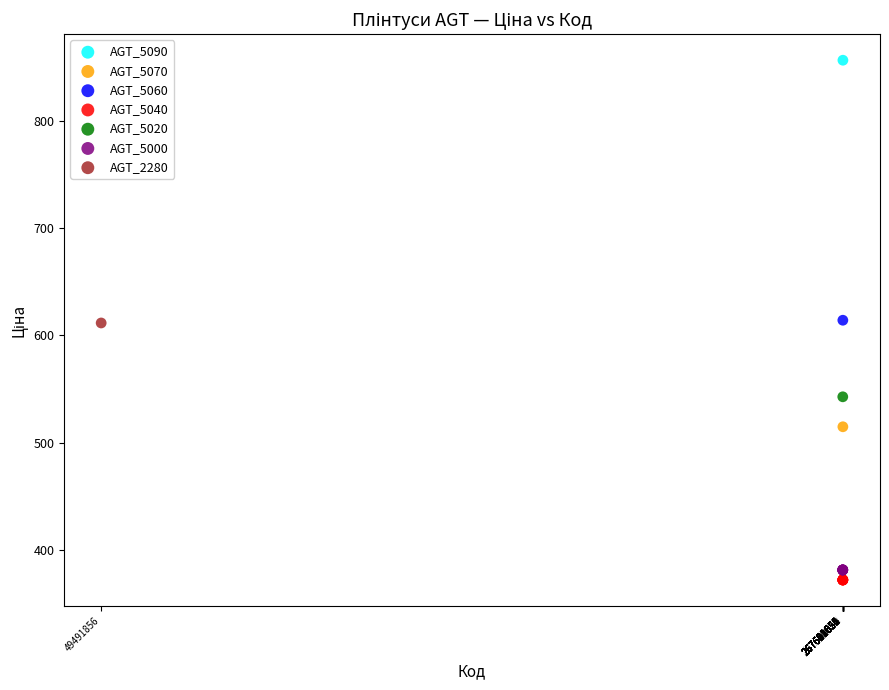

What are all the series names shown in the legend?

AGT_5090, AGT_5070, AGT_5060, AGT_5040, AGT_5020, AGT_5000, AGT_2280